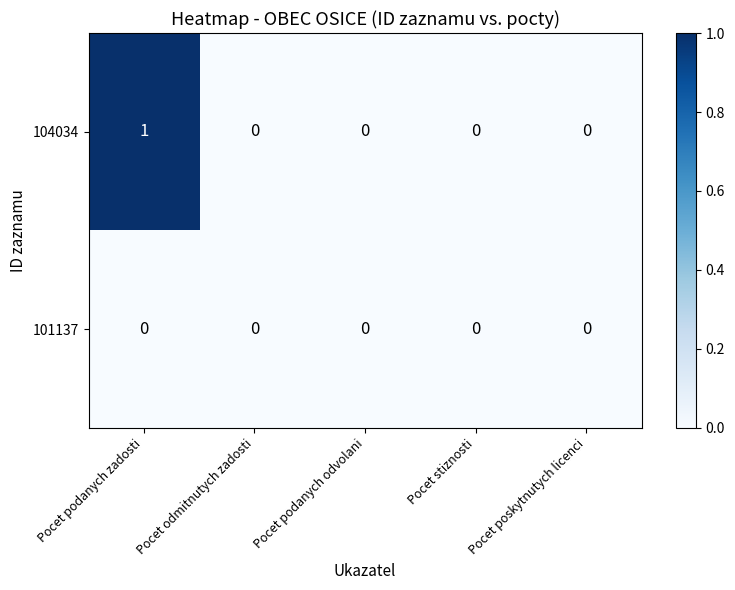

Count the number of data series in this chart.

2